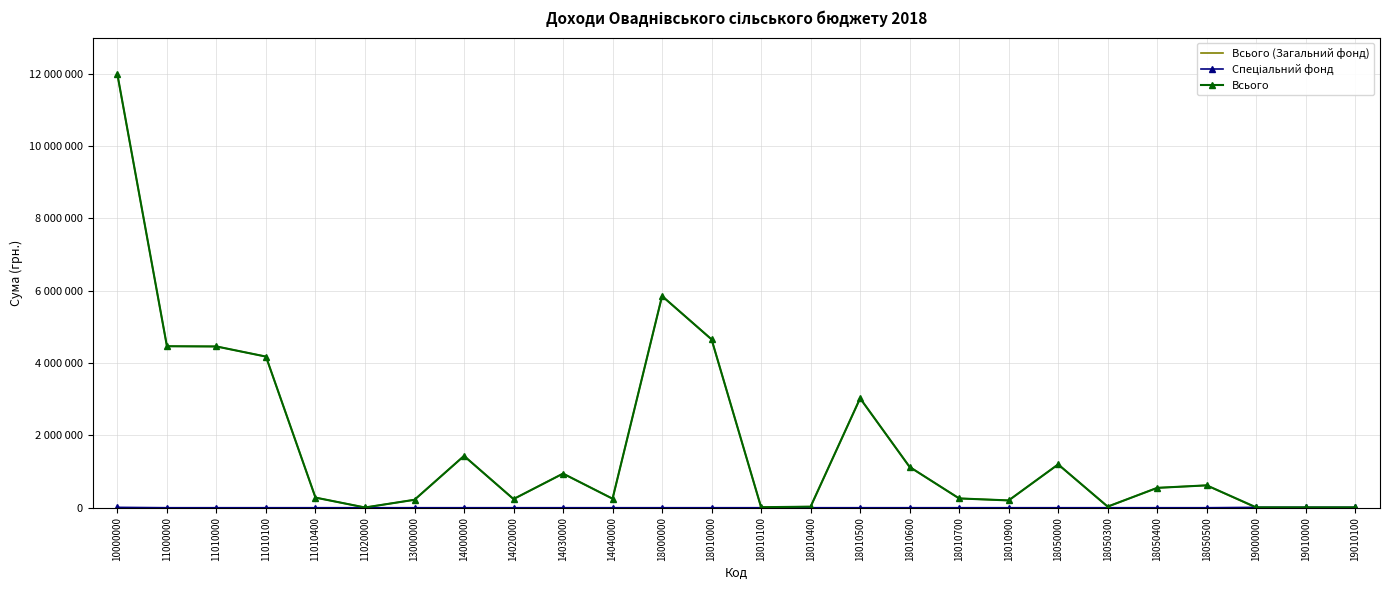

What is the value of the Всього point at the 10th from the left?

943900